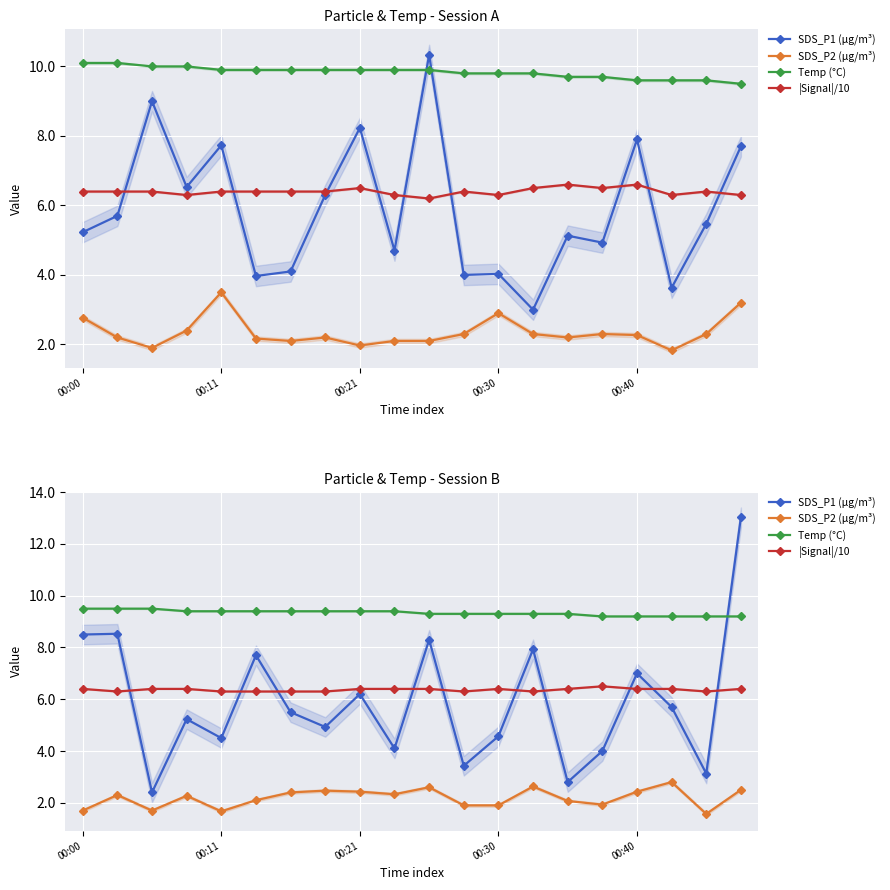

How many categories are shown in the chart?

20